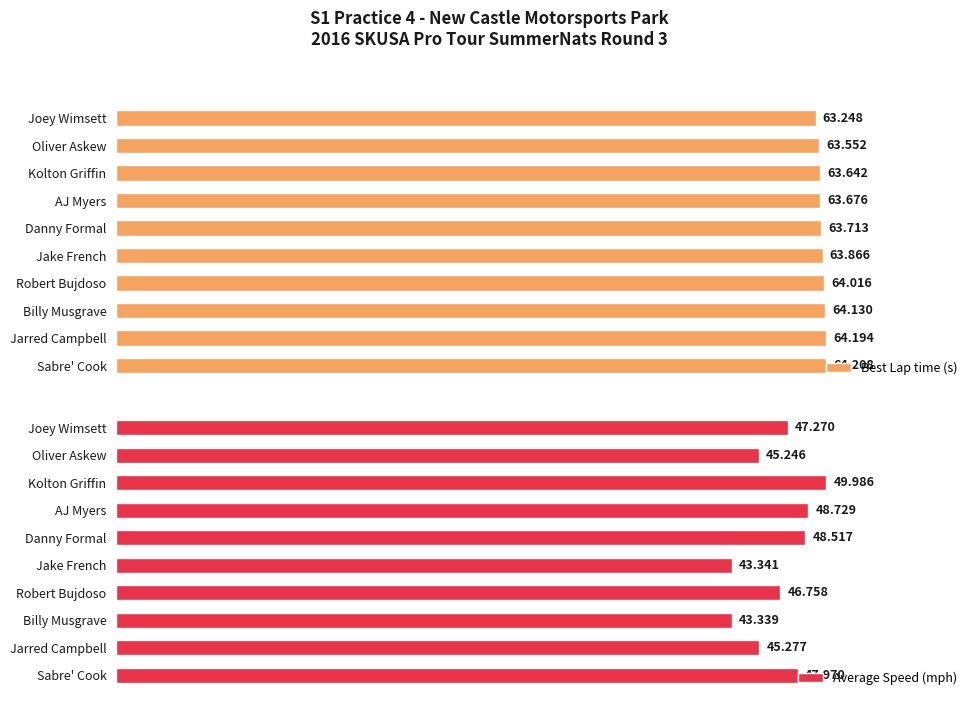

List the series in order of their peak value, lowest first.

Best Lap time (s), Average Speed (mph)